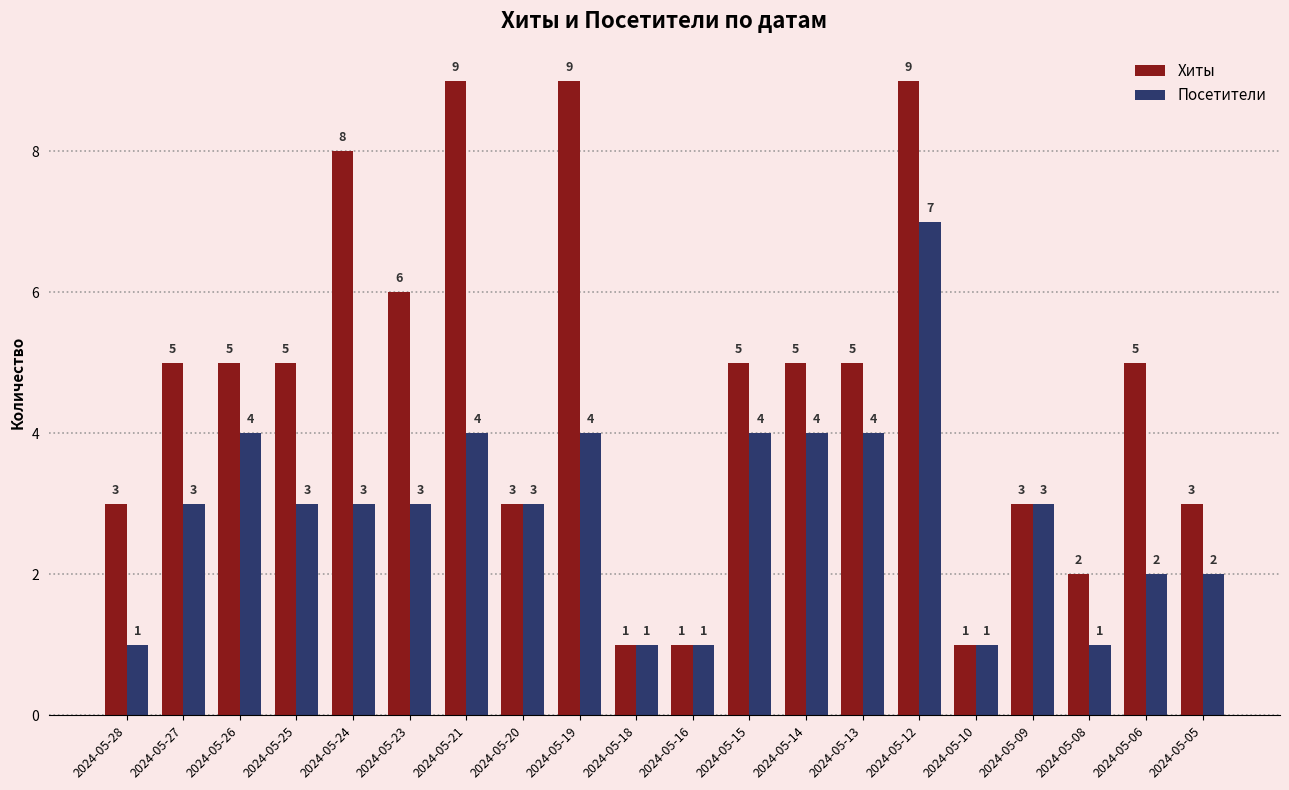

Reading right to left, transcribe all the data shown in this chart.

Хиты: 3	5	2	3	1	9	5	5	5	1	1	9	3	9	6	8	5	5	5	3
Посетители: 2	2	1	3	1	7	4	4	4	1	1	4	3	4	3	3	3	4	3	1